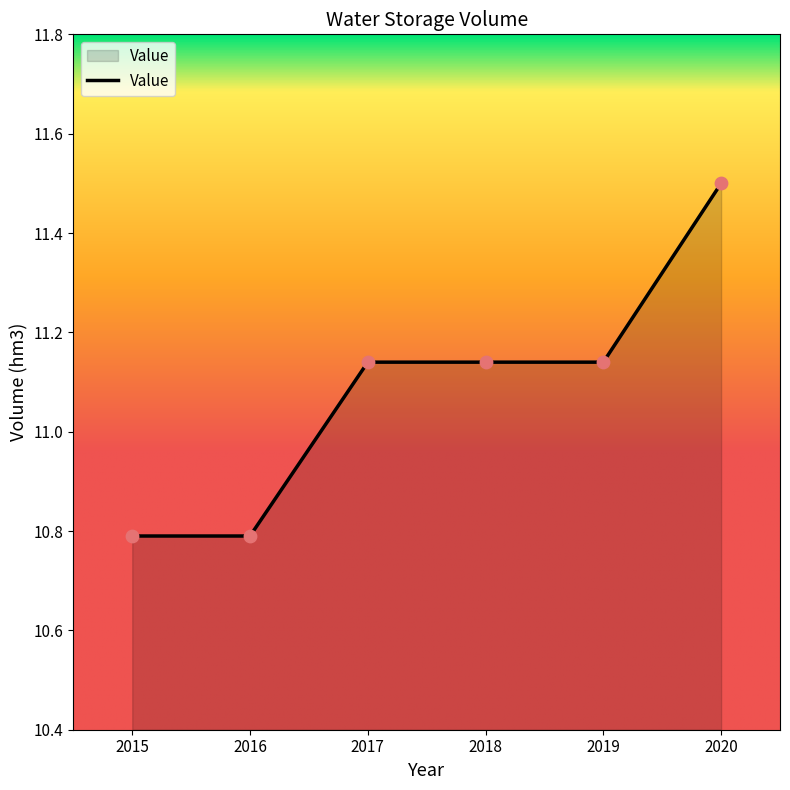

Which has a higher value, 2019 or 2015?

2019